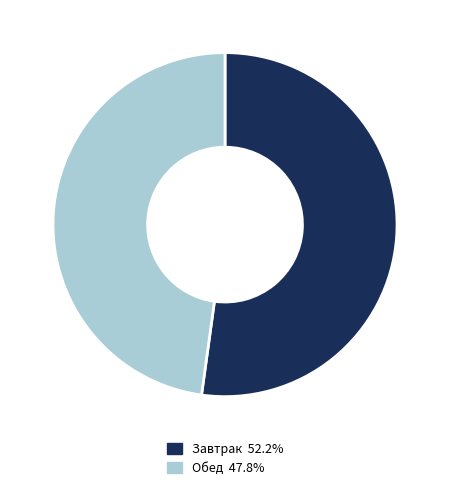

Is there any slice that represents more than half of the pie?

Yes